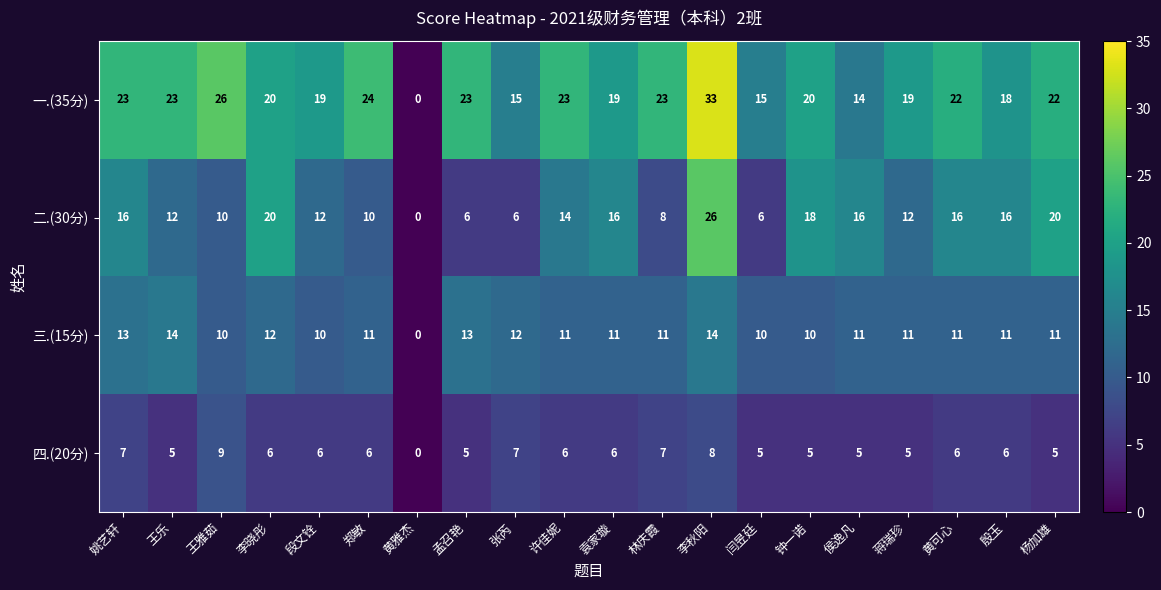

The 四.(20分) series shows 2 at 段文铨. True or false?

False